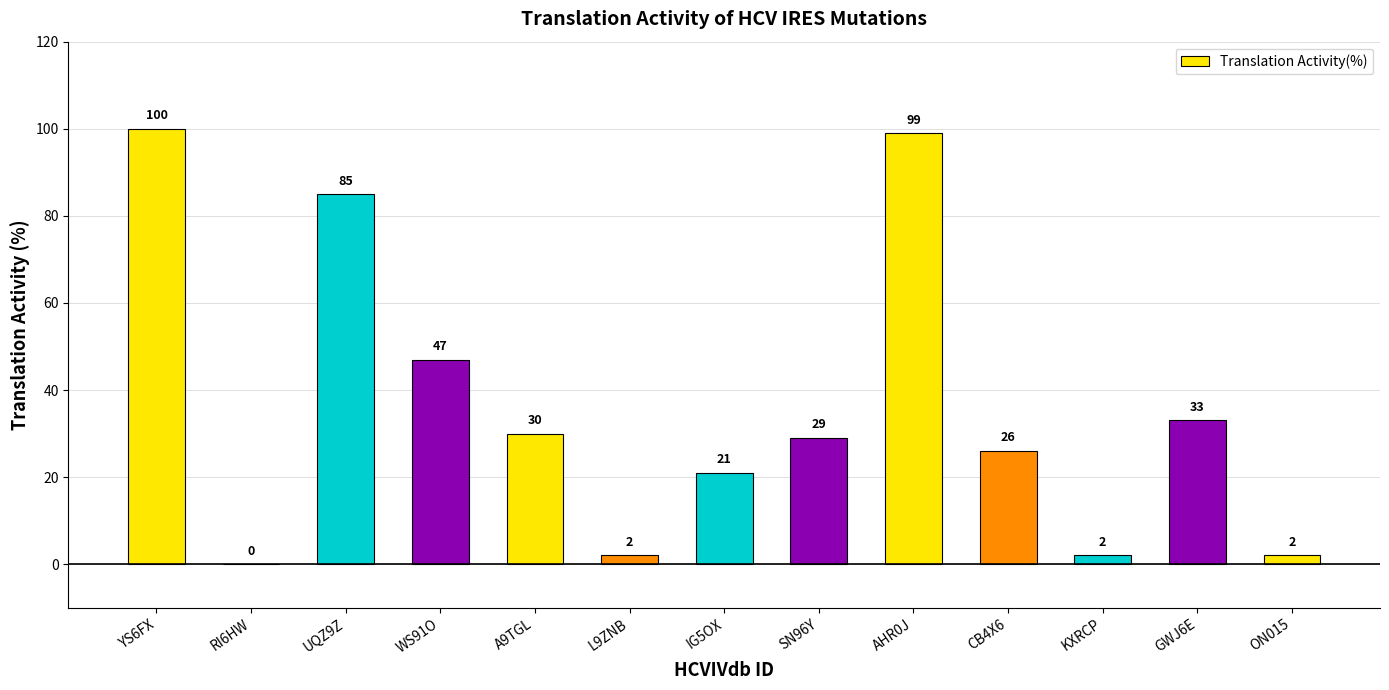

What is the difference between the values at UQZ9Z and YS6FX?

15